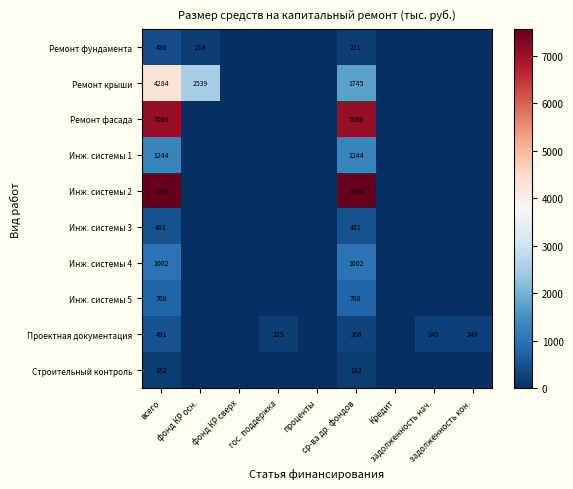

What is the spread (max minus min) of values at фонд КР осн.?

2538.7